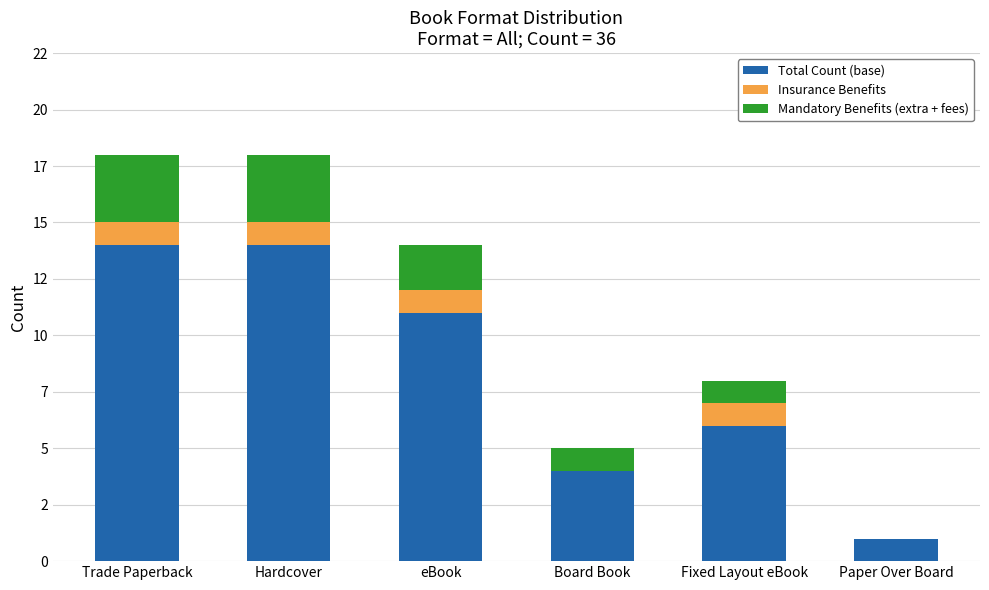

Does the chart contain stacked bars?

Yes